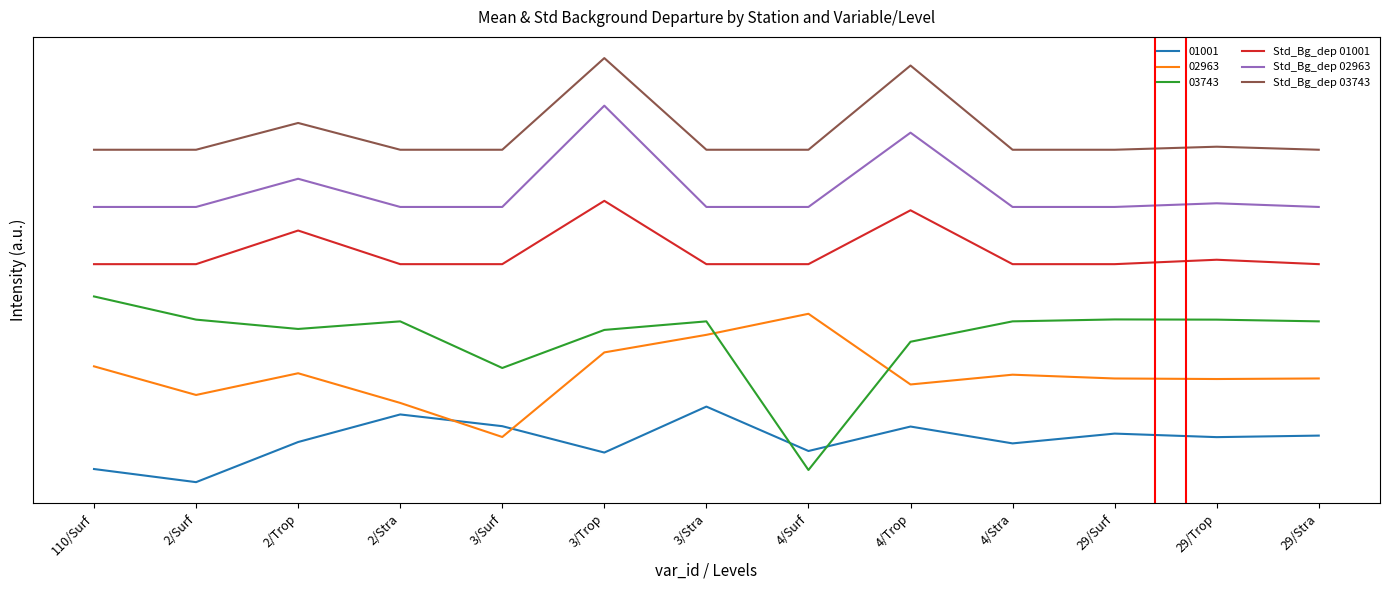

What is the label of the 12th point from the right?

2/Surf